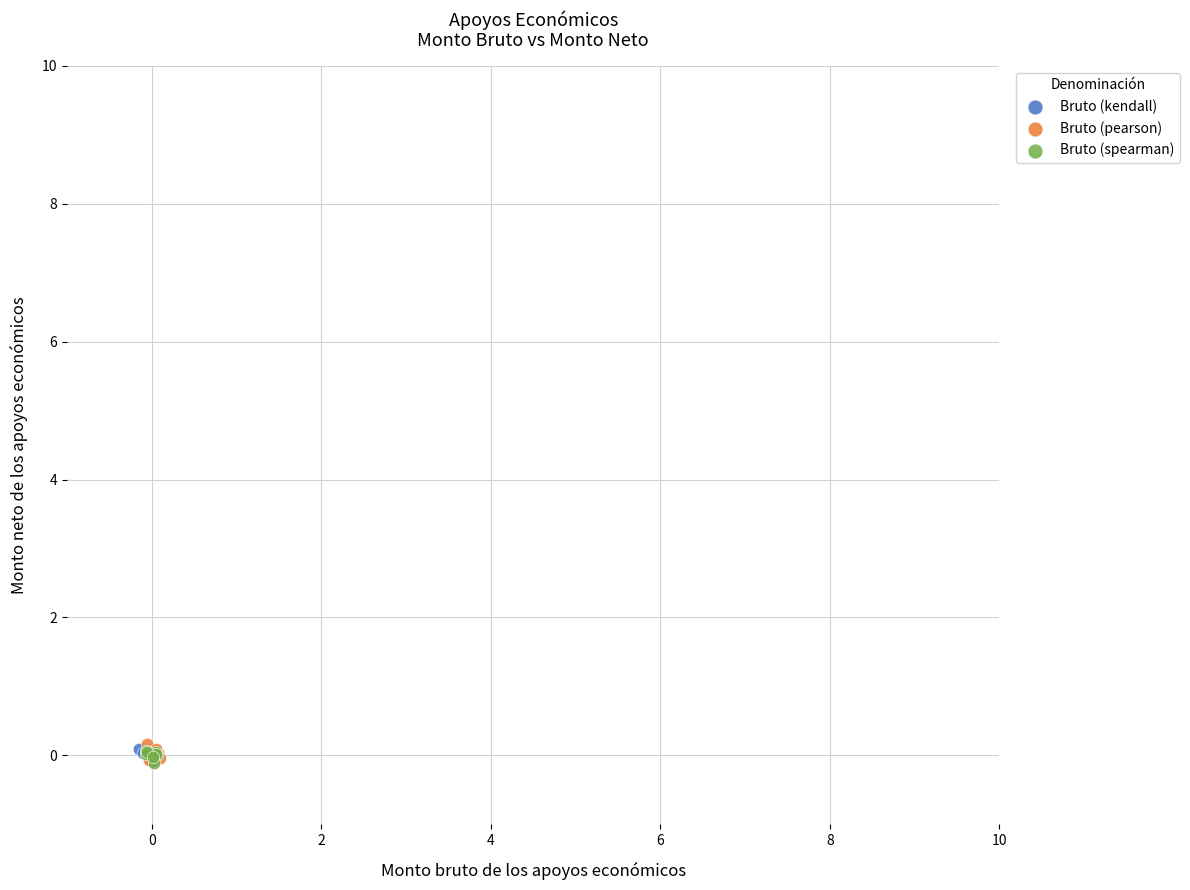

What are all the series names shown in the legend?

Bruto (kendall), Bruto (pearson), Bruto (spearman)